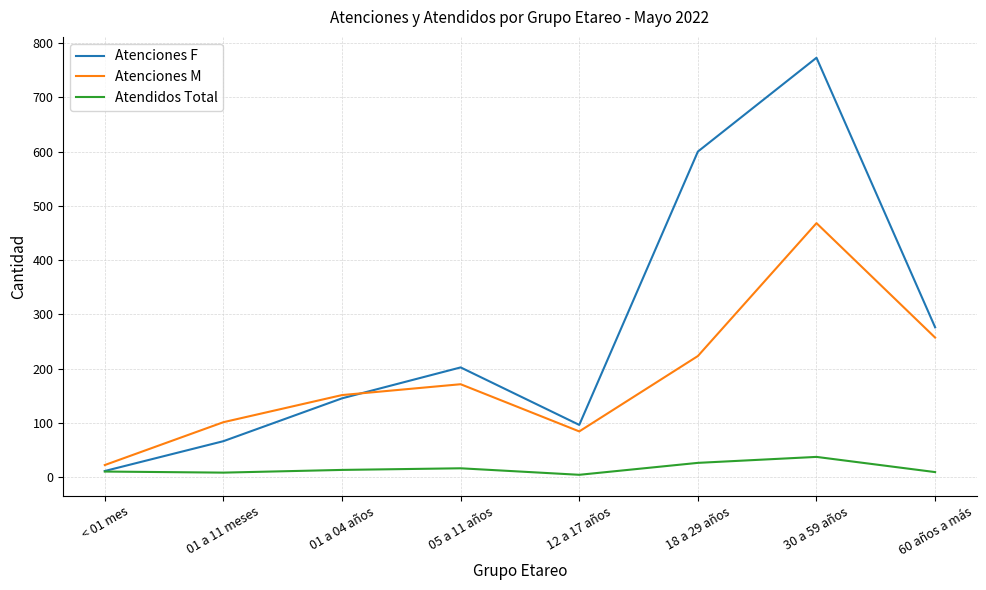

How many interior local valleys does the Atendidos Total series have?

2